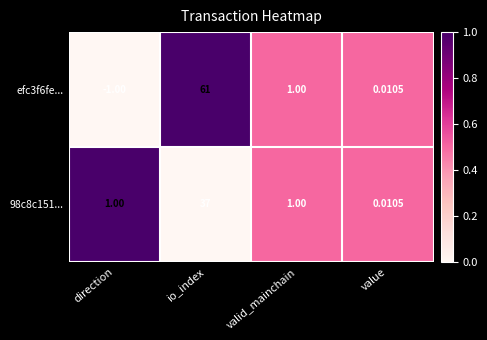

Is the value of 98c8c151... at io_index greater than the value of efc3f6fe... at io_index?

No